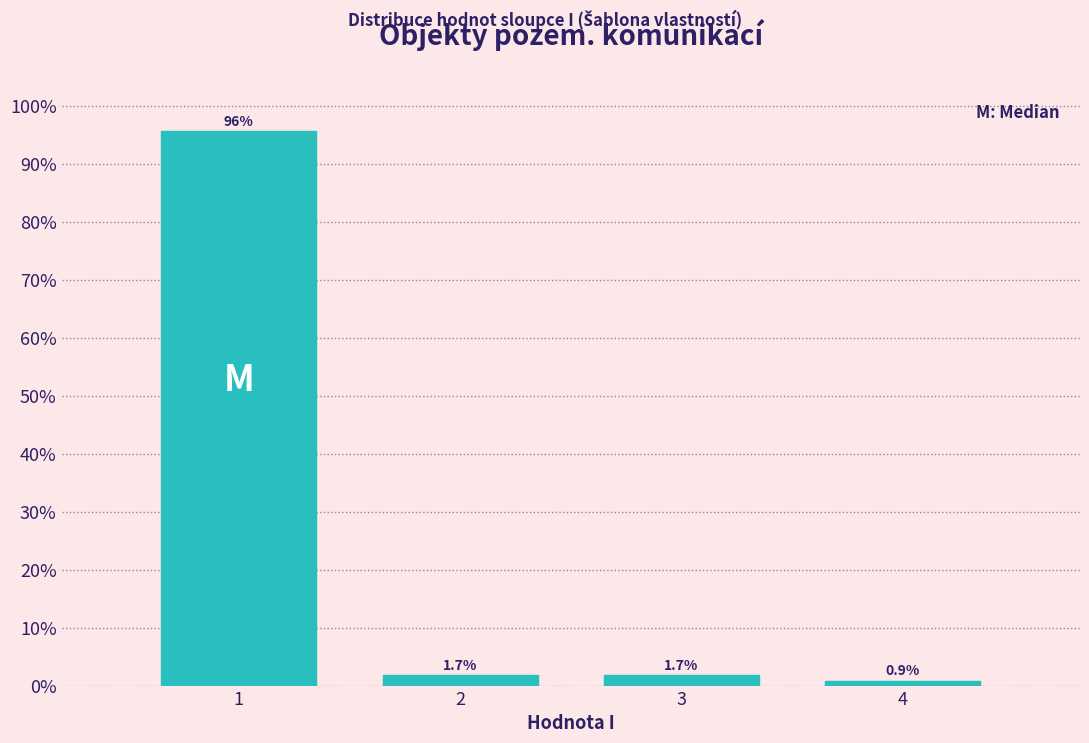

Reading left to right, transcribe all the data shown in this chart.

1=95.7	2=1.7	3=1.7	4=0.9